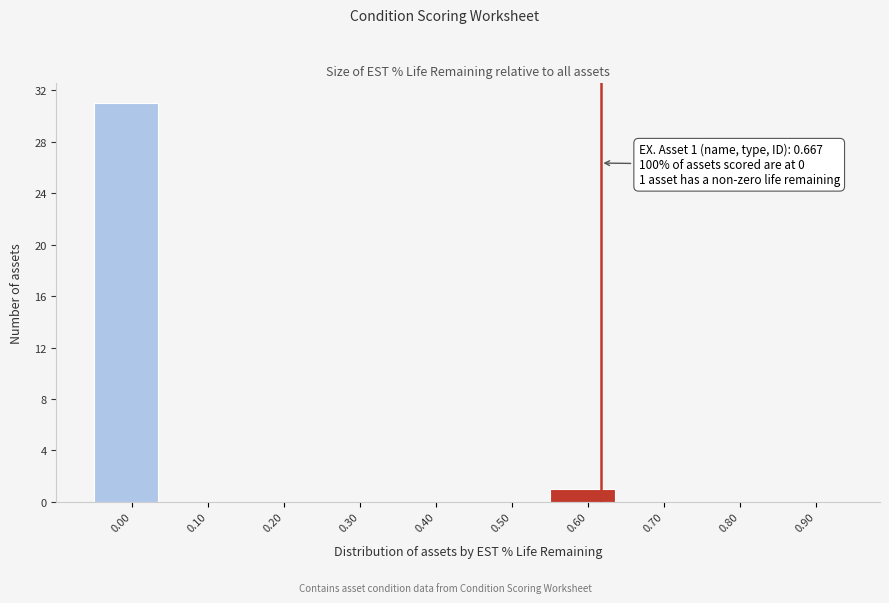

Reading left to right, extract all data points from this chart.

0.00=31	0.10=0	0.20=0	0.30=0	0.40=0	0.50=0	0.60=1	0.70=0	0.80=0	0.90=0